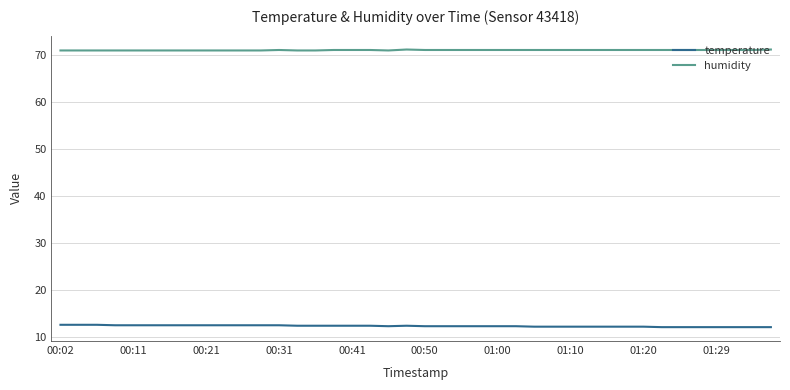

True or false: humidity and temperature intersect in this chart.

False